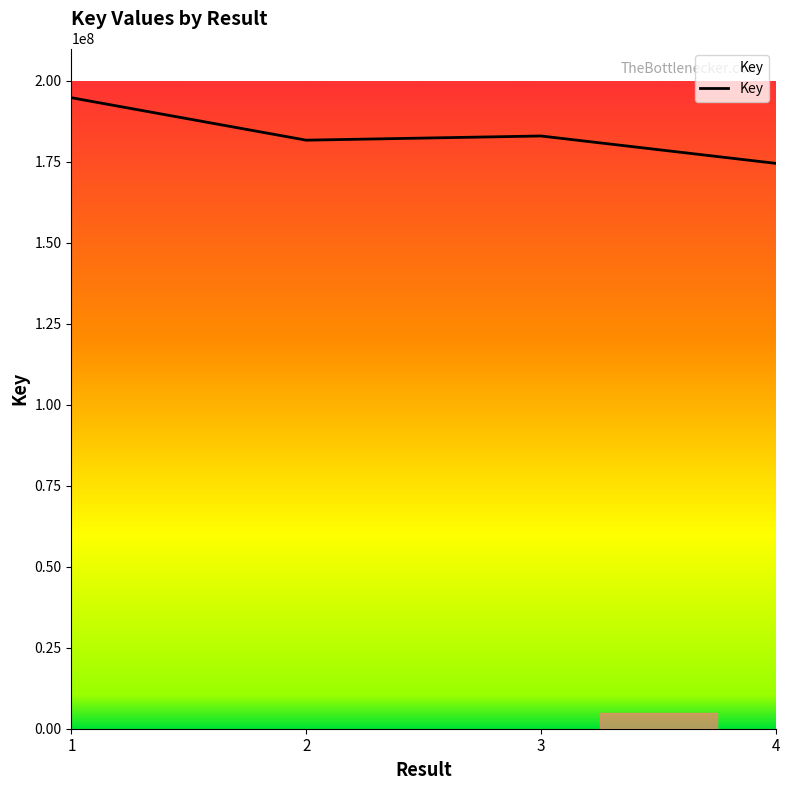

What is the ratio of the value at 3 to the value at 4?

1.0